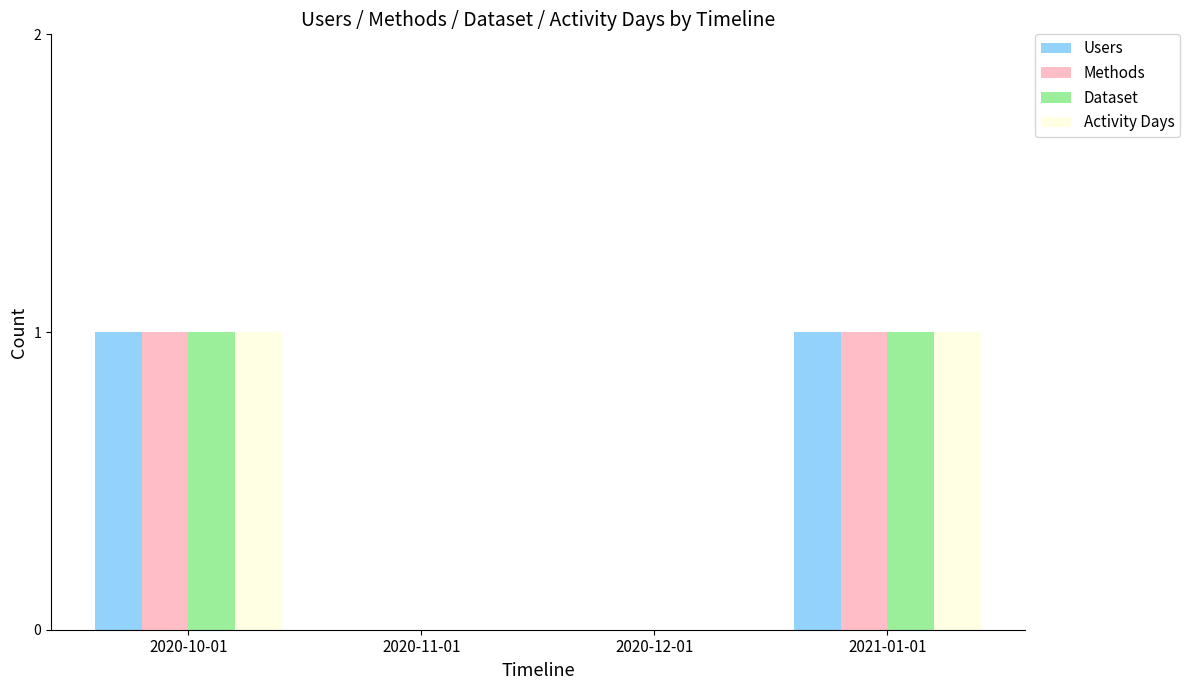

The Activity Days series shows 1 at 2020-10-01. True or false?

True